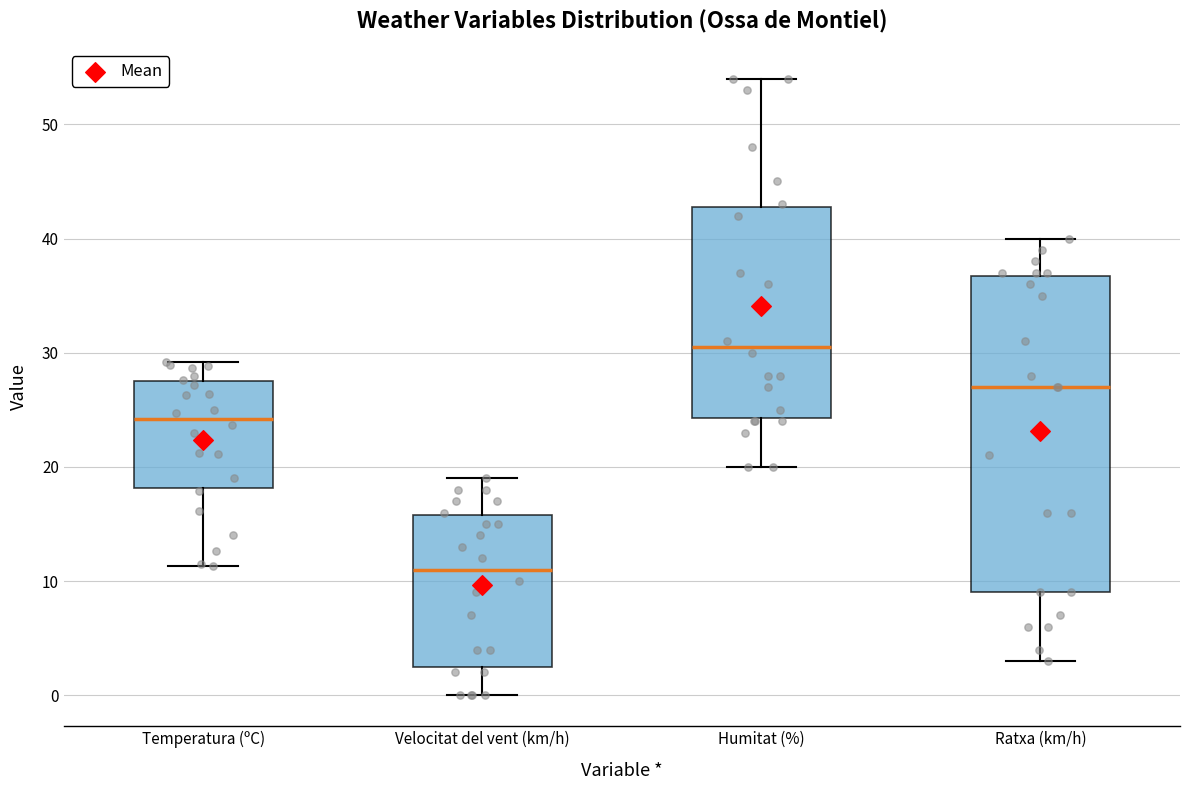

Reading left to right, transcribe this box plot: for each box, give where its median line is, the range the box spans, and where its two whiskers end, as read against the y-axis. The values are not printed on the chart, so give them approximately, as read against the axis.

Temperatura (ºC): median 24, box 18 to 28, whiskers 11 to 29
Velocitat del vent (km/h): median 11, box 3 to 16, whiskers 0 to 19
Humitat (%): median 31, box 24 to 43, whiskers 20 to 54
Ratxa (km/h): median 27, box 9 to 37, whiskers 3 to 40